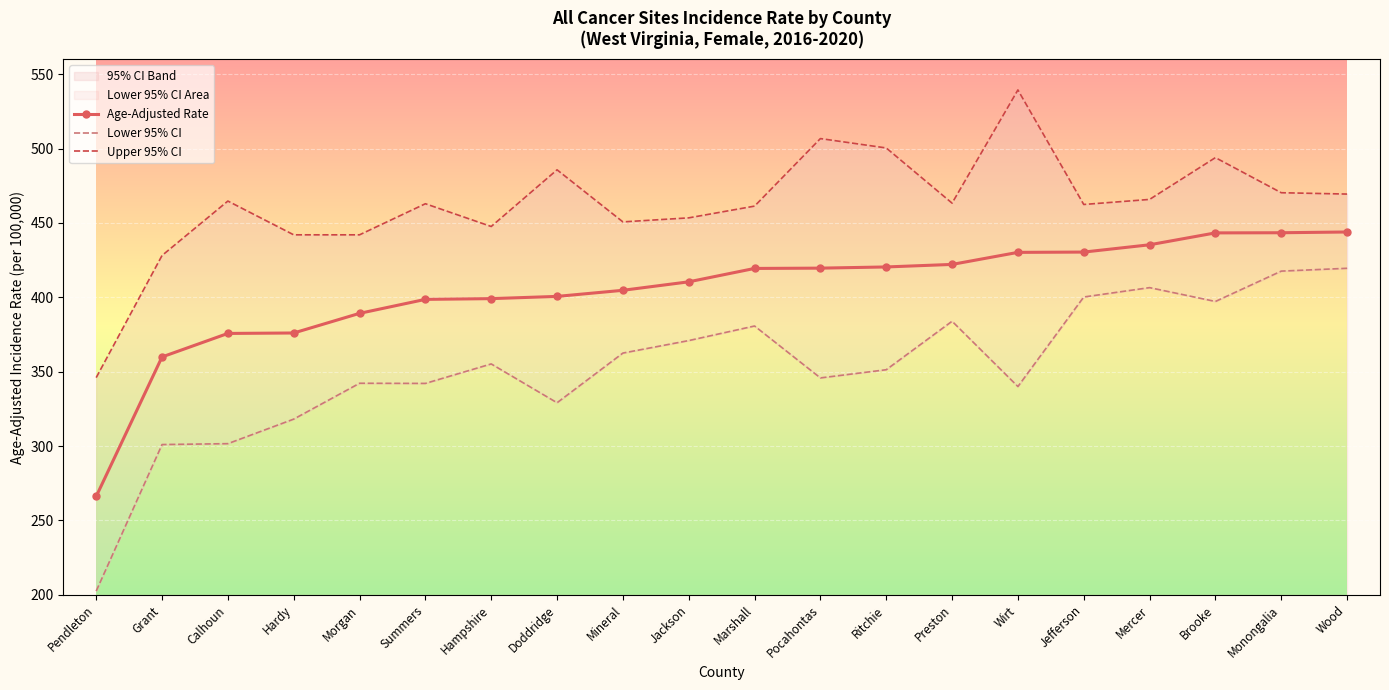

Reading left to right, what are all the values shown in this chart?

Age-Adjusted Rate: 266.1	359.9	375.7	376.0	389.2	398.6	399.1	400.6	404.7	410.4	419.4	419.6	420.4	422.1	430.2	430.4	435.3	443.3	443.4	443.9
Lower 95% CI: 202.5	301.0	301.6	318.1	342.2	342.1	355.2	329.1	362.5	370.9	380.7	345.8	351.3	383.9	340.0	400.2	406.5	397.2	417.6	419.5
Upper 95% CI: 346.0	428.1	464.7	442.0	442.0	462.9	447.6	485.7	450.7	453.4	461.3	506.7	500.4	463.3	539.4	462.4	465.8	493.9	470.3	469.4